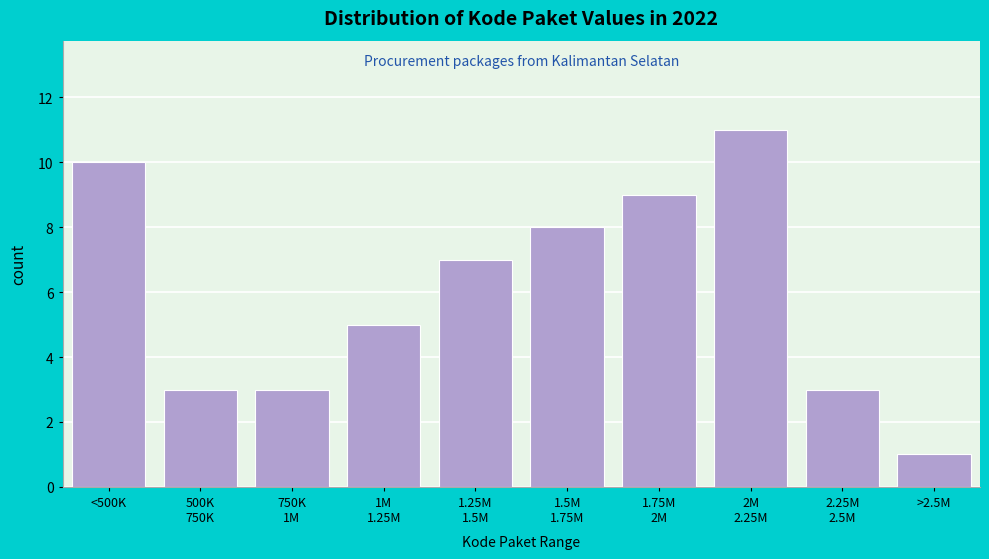

Reading left to right, transcribe all the data shown in this chart.

10	3	3	5	7	8	9	11	3	1